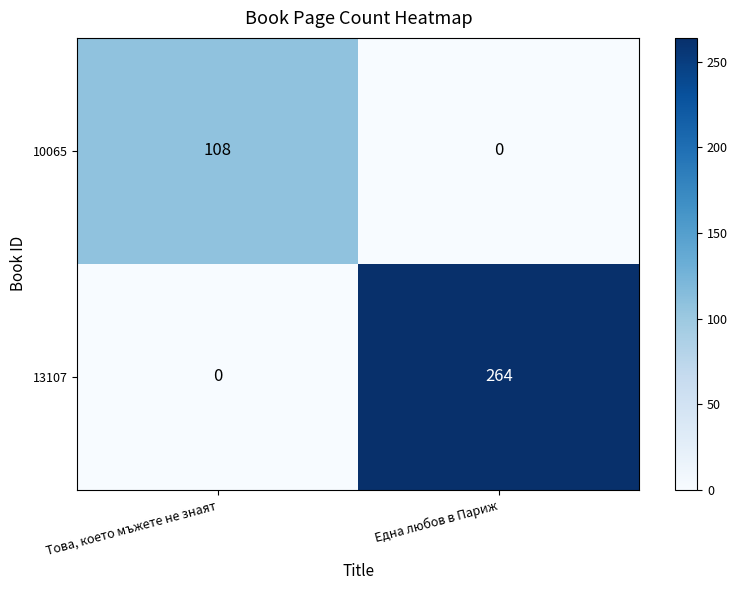

At which label is 13107 closest to 132?

Това, което мъжете не знаят